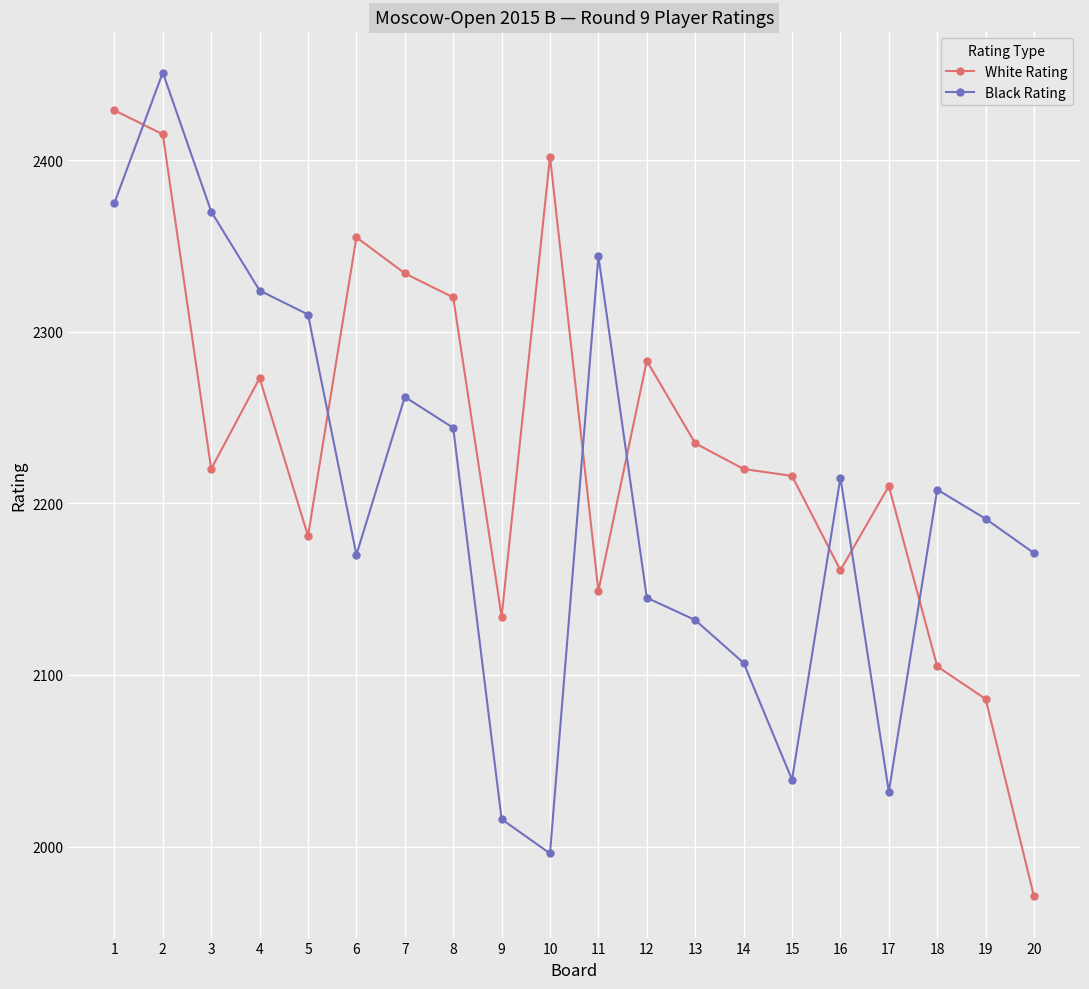

True or false: Black Rating has a value of 842 at 3.

False